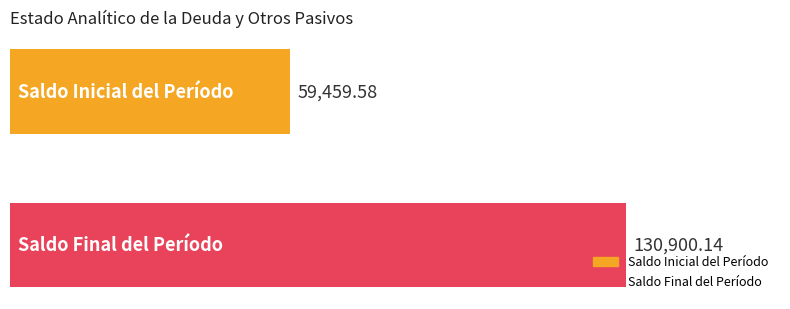

List the series in order of their overall mean, lowest first.

Saldo Inicial del Período, Saldo Final del Período